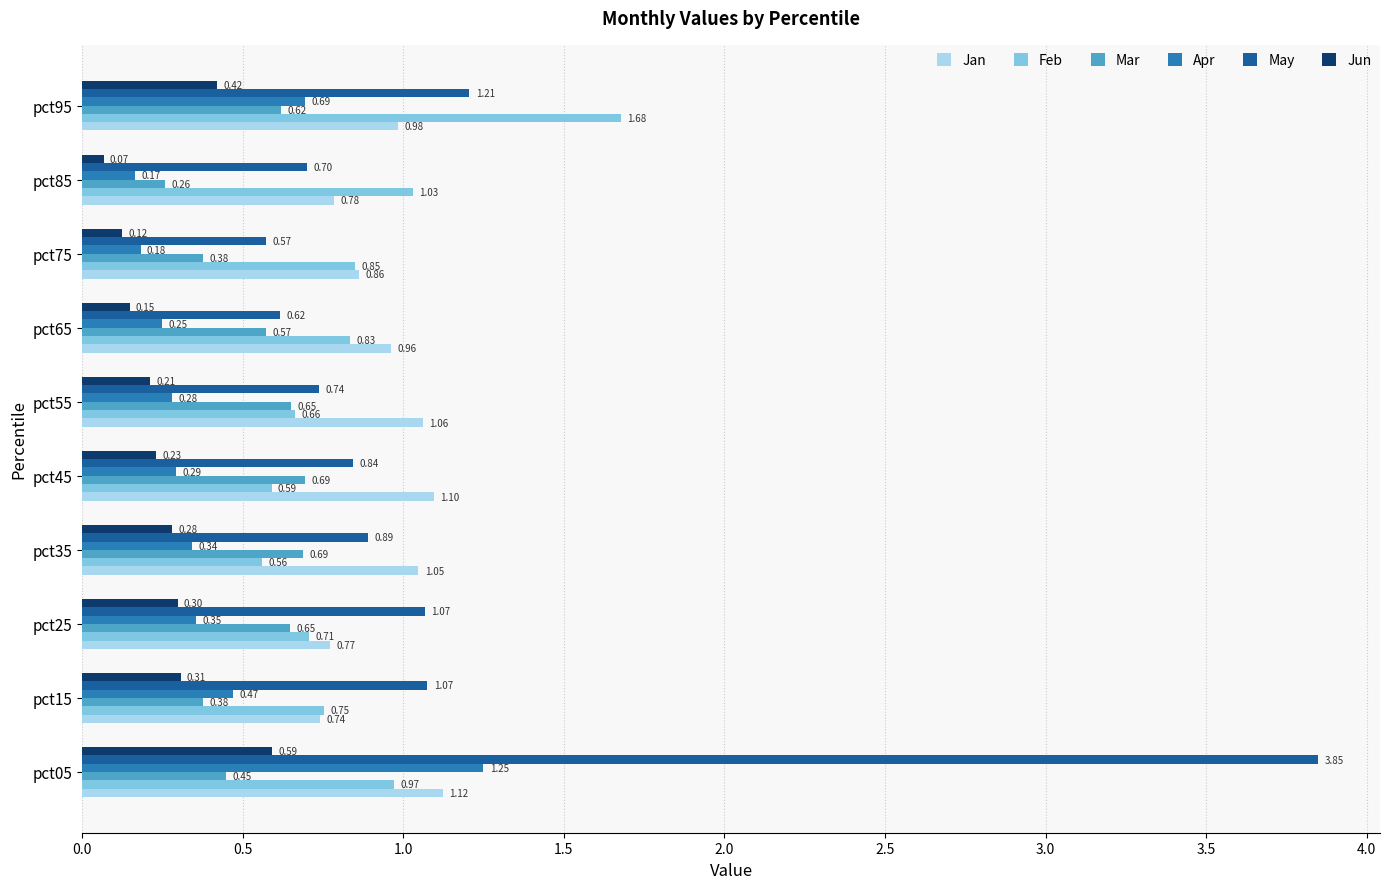

What are all the series names shown in the legend?

Jan, Feb, Mar, Apr, May, Jun